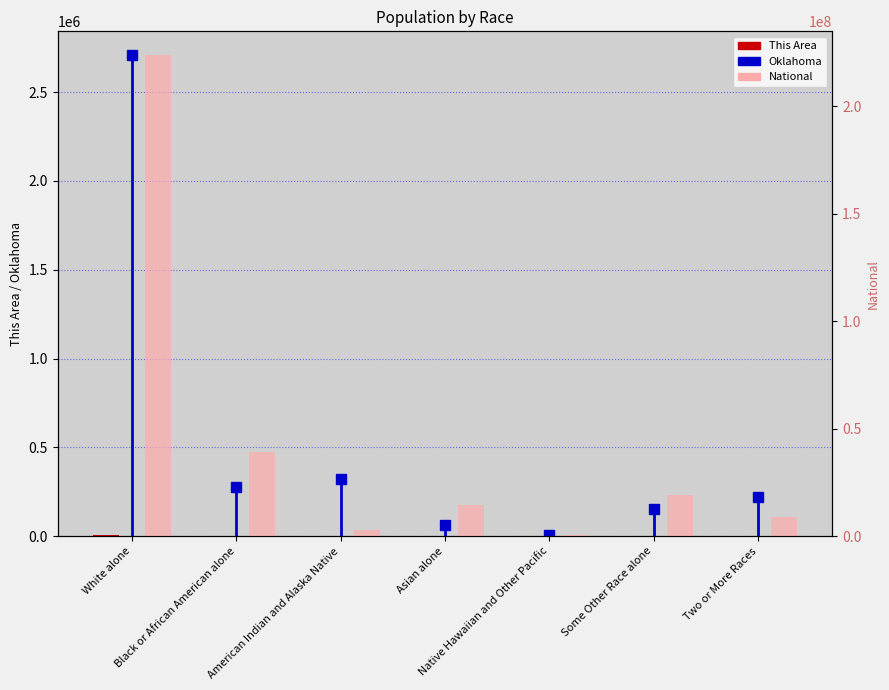

What is the label of the 1st bar from the left?

White alone